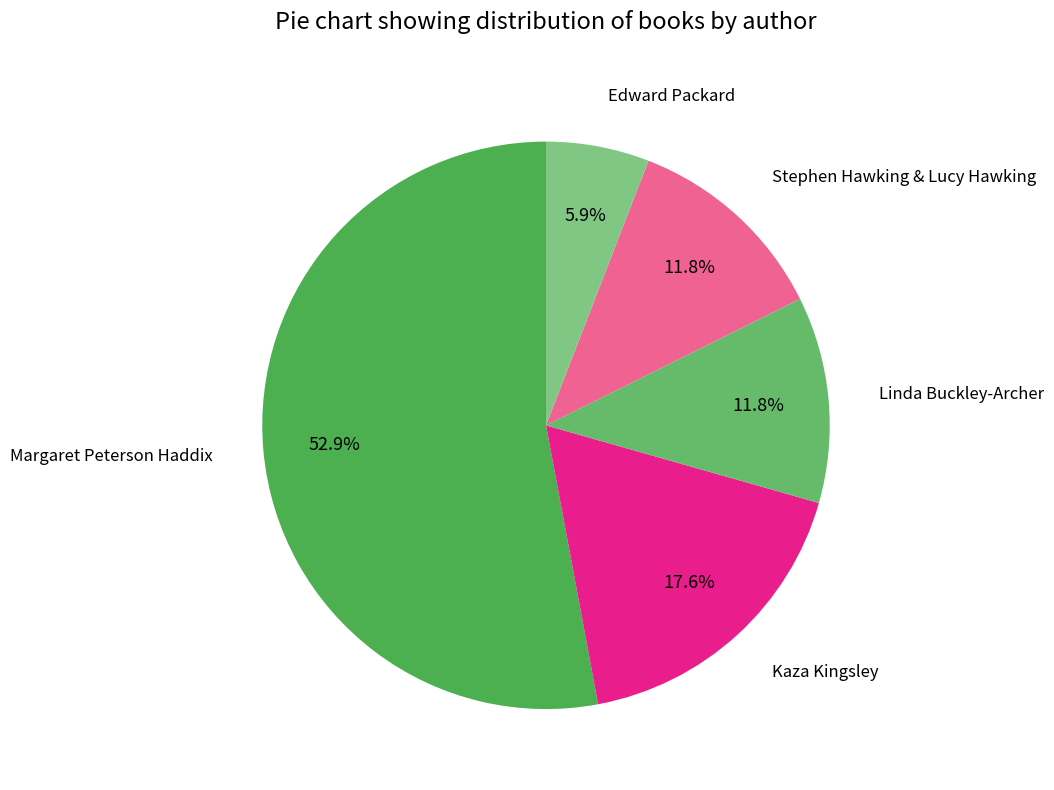

Which category has the smallest portion of the pie?

Edward Packard